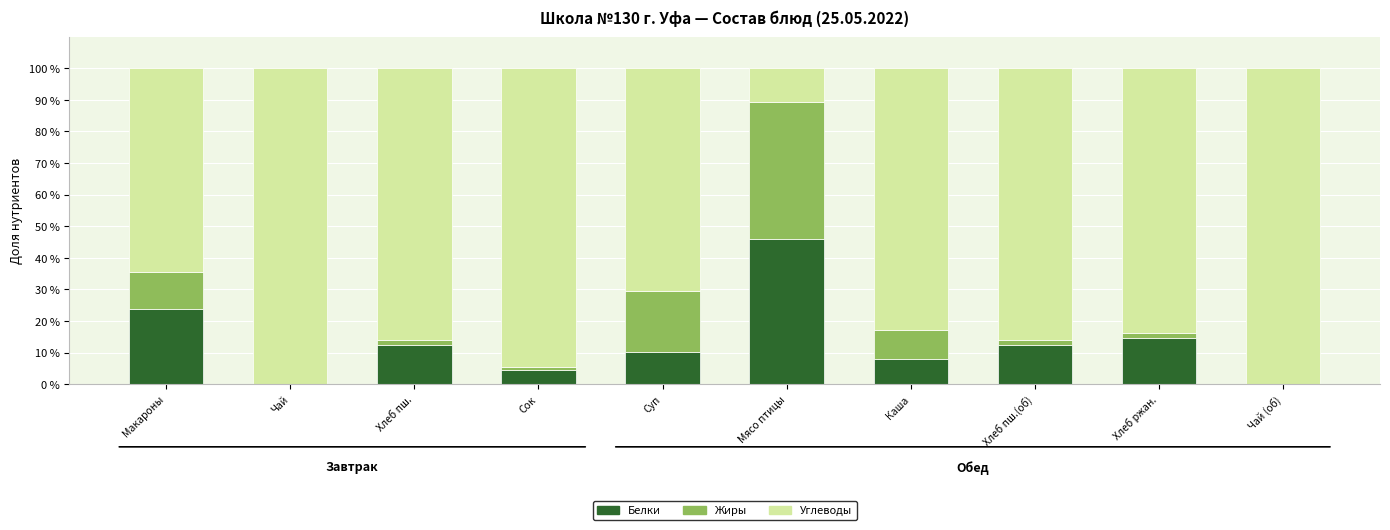

What is the maximum value for Белки?

46.1